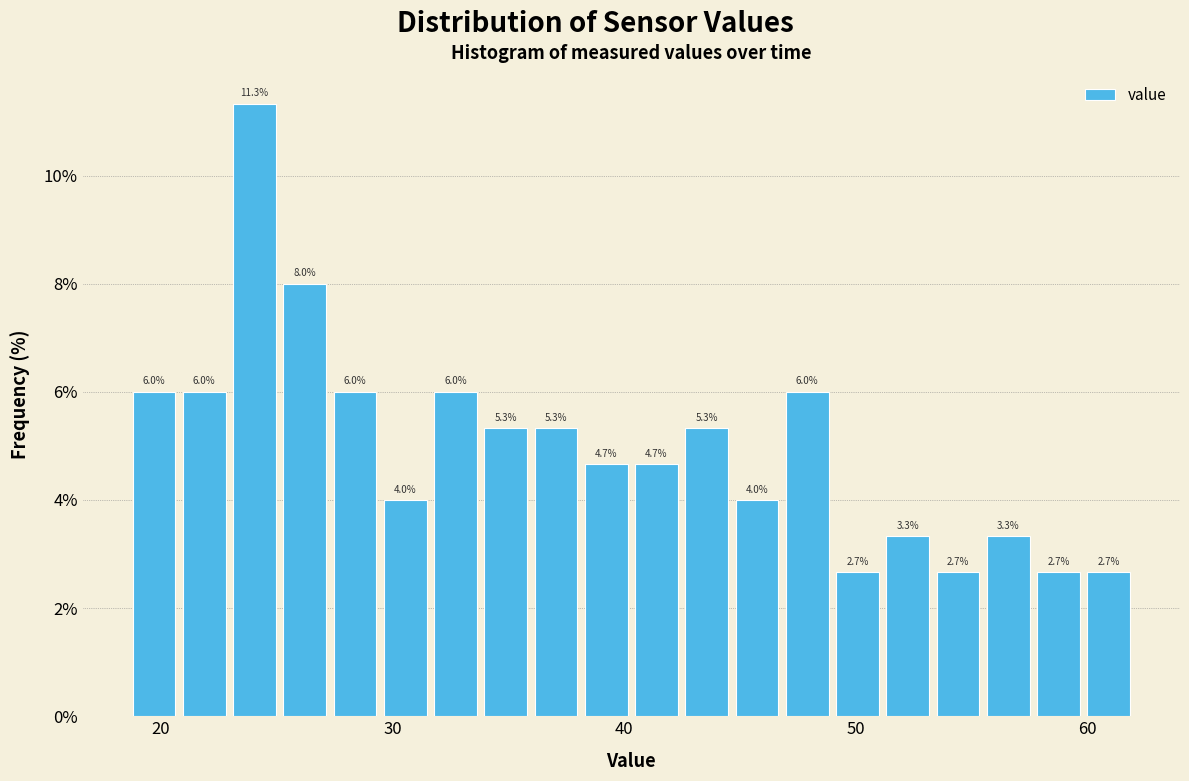

Around what value on the x-axis is the tallest bar? Give the approximate position of its centre, as read against the axis.

24